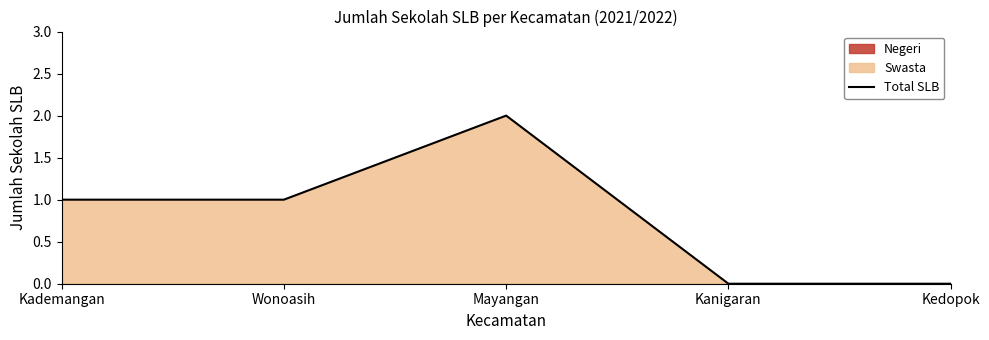

What is the value of the 1st point from the left?

1